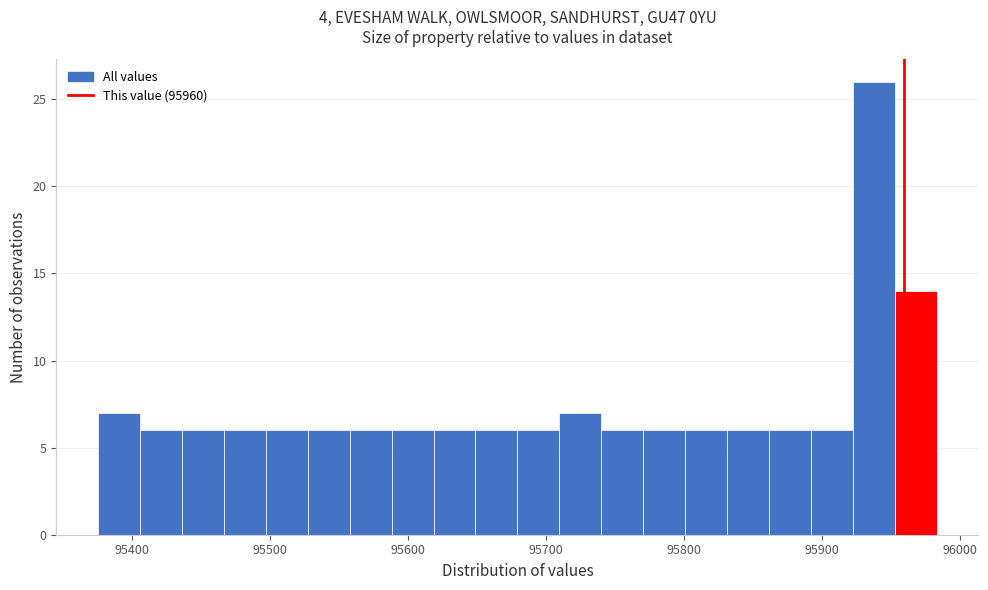

Around what value on the x-axis is the tallest bar? Give the approximate position of its centre, as read against the axis.

95940